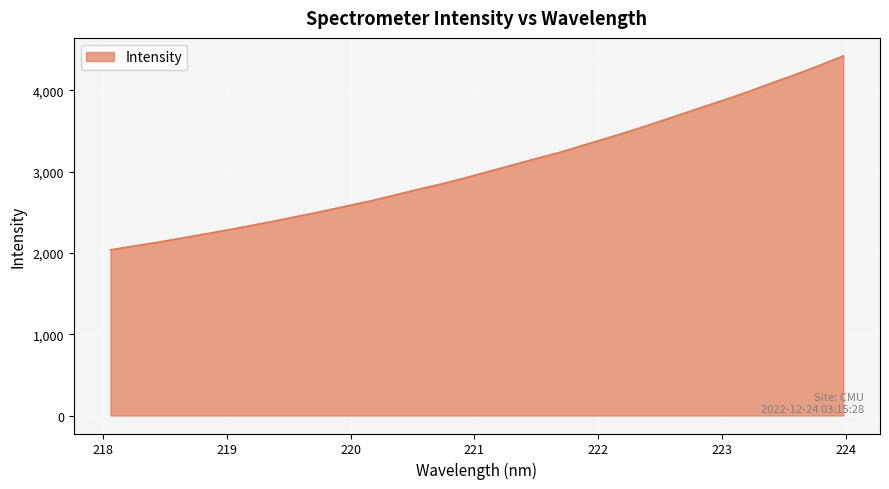

What is the maximum value shown in the chart?

4422.4